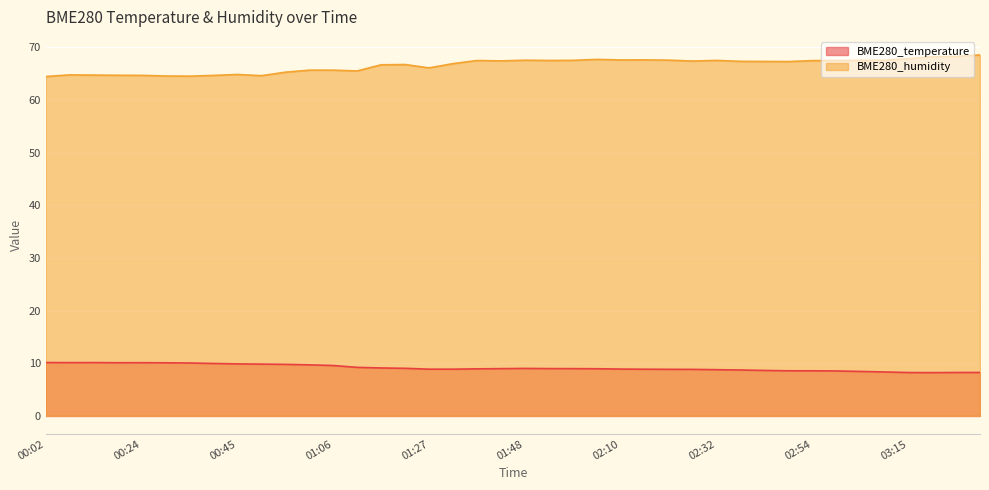

Reading right to left, what are all the values shown in this chart?

BME280_temperature: 03:32=8.2	03:26=8.2	03:21=8.2	03:15=8.2	03:10=8.3	03:05=8.4	02:59=8.5	02:54=8.6	02:48=8.6	02:43=8.6	02:37=8.7	02:32=8.8	02:27=8.8	02:21=8.8	02:15=8.9	02:10=8.9	02:05=9.0	01:59=9.0	01:54=9.0	01:48=9.0	01:43=9.0	01:37=8.9	01:32=8.9	01:27=8.9	01:22=9.0	01:17=9.1	01:11=9.2	01:06=9.6	01:01=9.7	00:55=9.8	00:50=9.8	00:45=9.9	00:40=10.0	00:34=10.1	00:29=10.1	00:24=10.1	00:19=10.1	00:13=10.1	00:08=10.1	00:02=10.1
BME280_humidity: 03:32=68.5	03:26=68.2	03:21=68.2	03:15=67.8	03:10=67.5	03:05=67.5	02:59=67.5	02:54=67.5	02:48=67.3	02:43=67.3	02:37=67.3	02:32=67.5	02:27=67.4	02:21=67.5	02:15=67.6	02:10=67.6	02:05=67.7	01:59=67.5	01:54=67.5	01:48=67.5	01:43=67.4	01:37=67.5	01:32=66.9	01:27=66.1	01:22=66.7	01:17=66.7	01:11=65.5	01:06=65.7	01:01=65.7	00:55=65.3	00:50=64.6	00:45=64.8	00:40=64.7	00:34=64.5	00:29=64.5	00:24=64.7	00:19=64.7	00:13=64.7	00:08=64.8	00:02=64.4